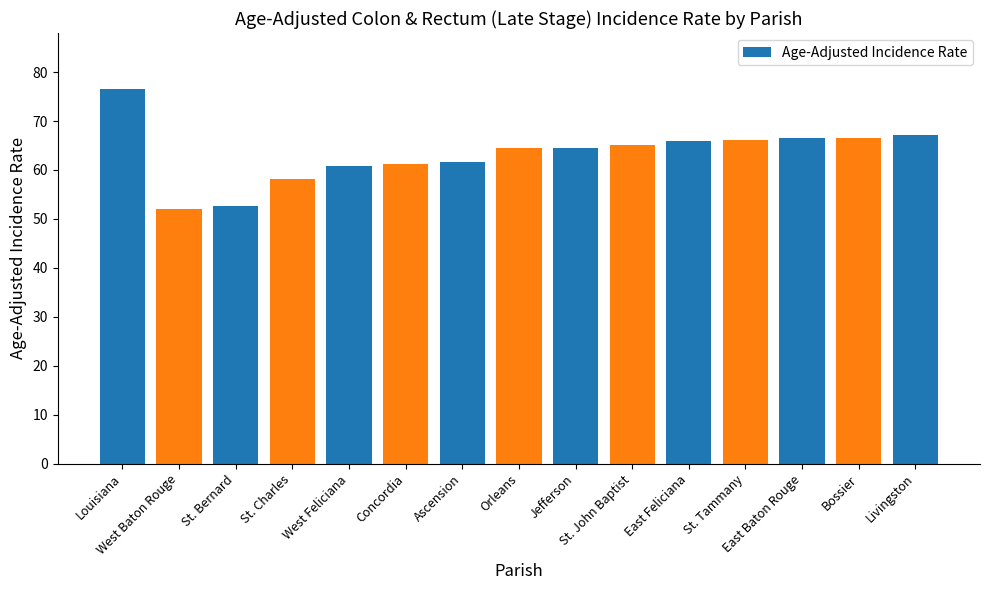

What is the difference between the maximum and minimum values?

24.4